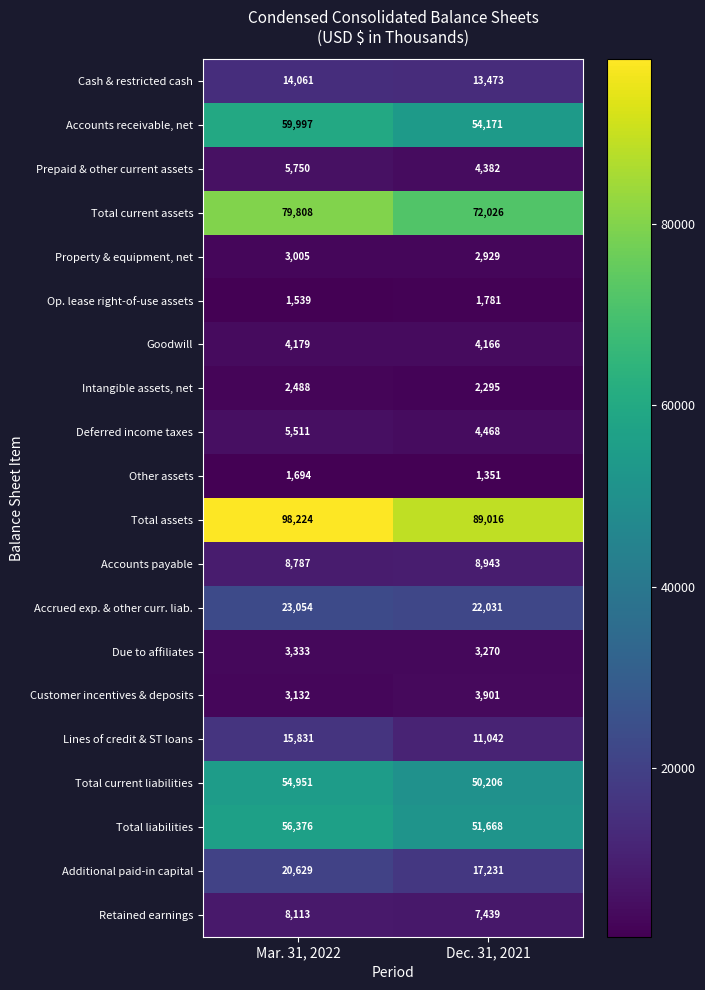

How many values in the Total current assets series are below 79808?

1